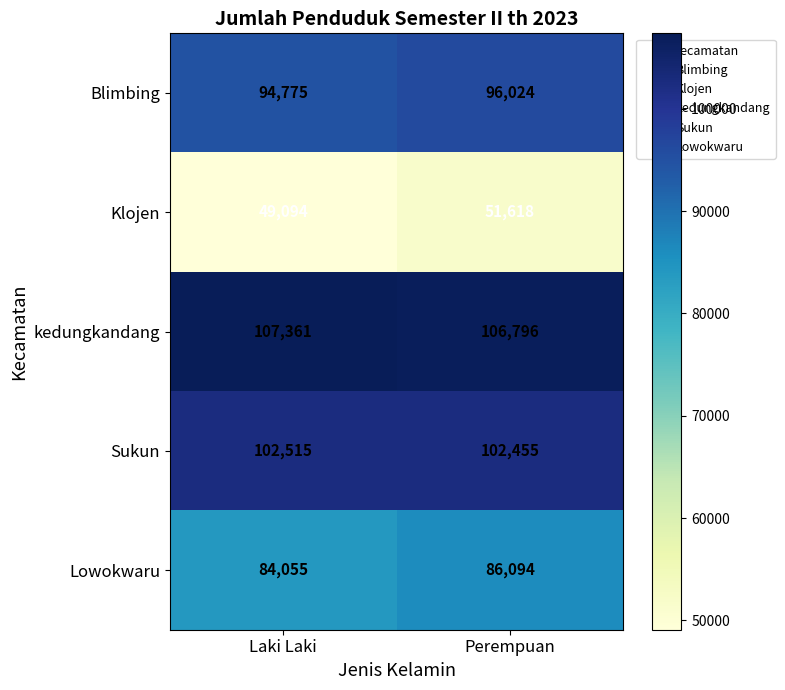

Which series has the largest total across all categories?

kedungkandang